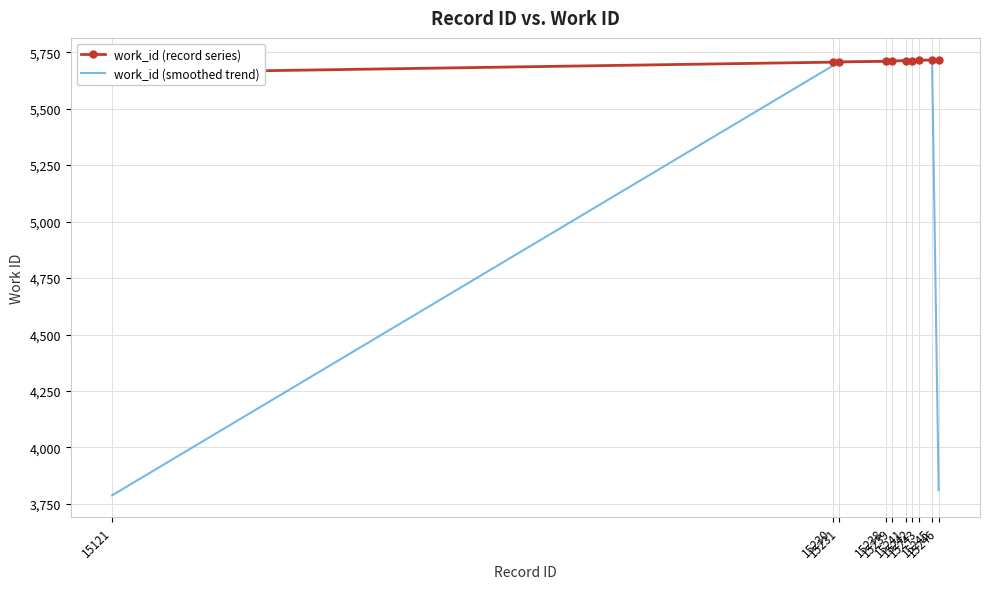

Reading right to left, what are all the values shown in this chart?

work_id (record series): 15246=5717.0	15245=5716.0	15243=5714.0	15242=5713.0	15241=5713.0	15239=5711.0	15238=5710.0	15231=5707.0	15230=5706.0	15121=5658.0
work_id (smoothed trend): 15246=3811.0	15245=5715.7	15243=5714.3	15242=5713.3	15241=5712.3	15239=5711.3	15238=5709.3	15231=5707.7	15230=5690.3	15121=3788.0